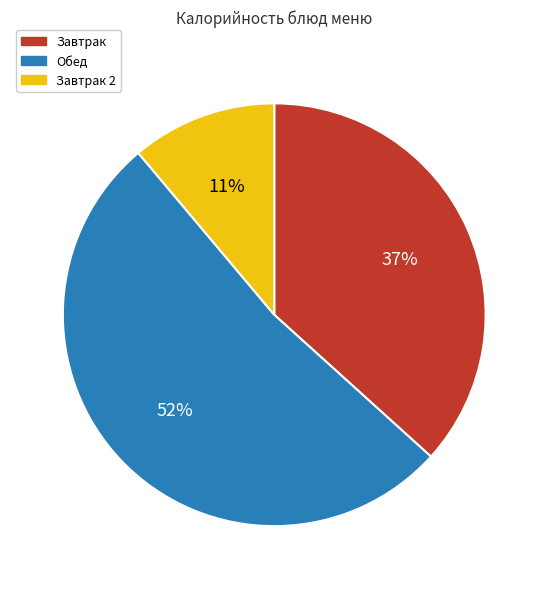

To the nearest percent, what is the average slice percentage?

33%